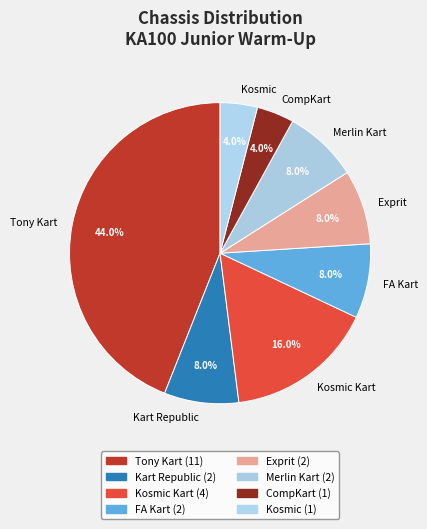

Does any single category account for the majority?

No